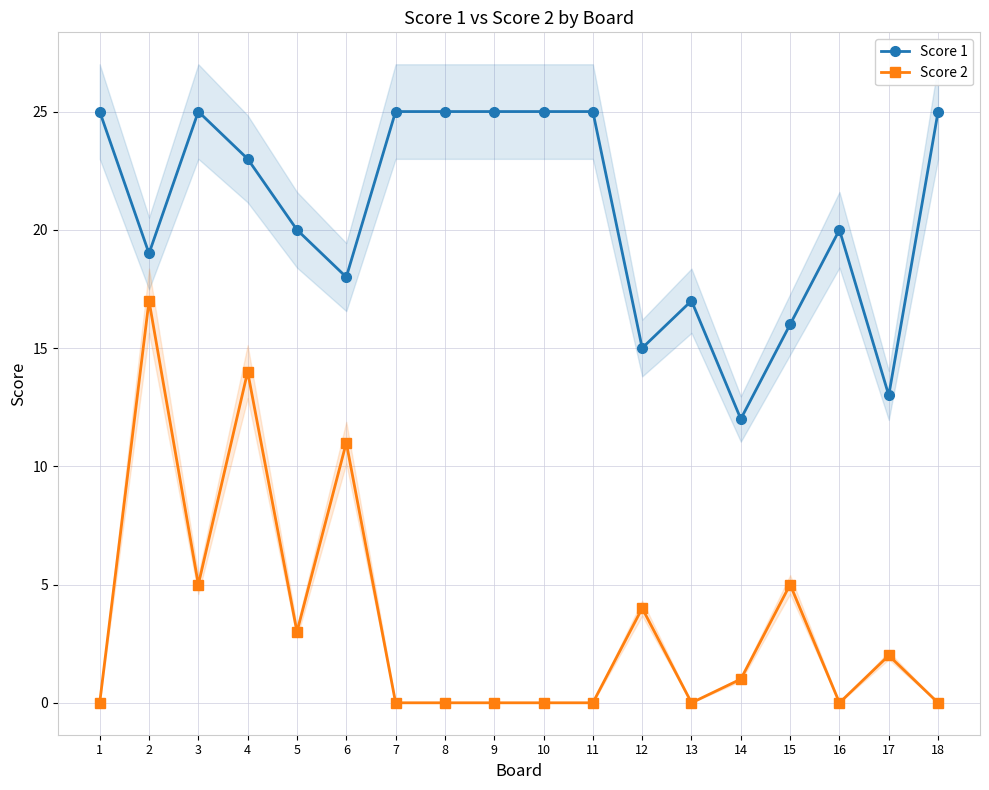

In Score 1, how many points are lower than both neighbors (excluding endpoints)?

5